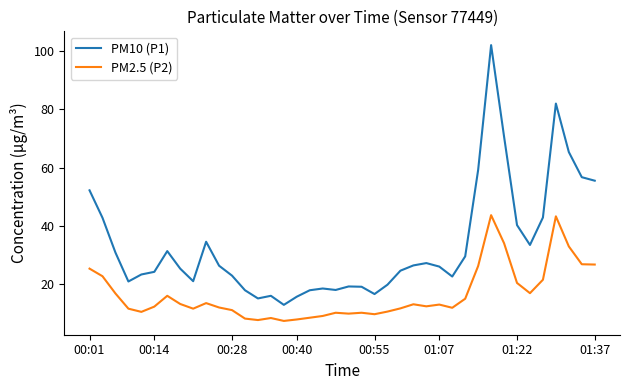

What is the minimum value for PM2.5 (P2)?

7.5